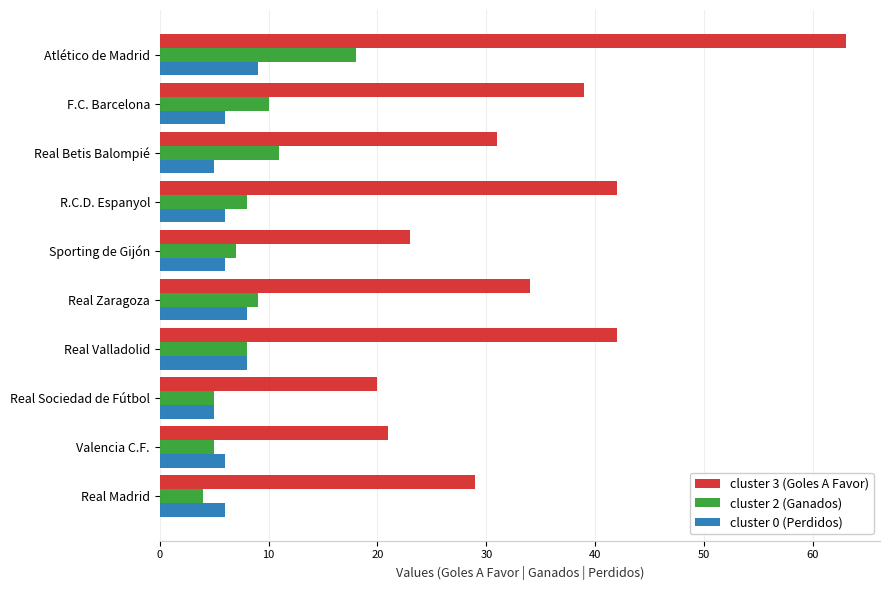

What is the total value across all series at Real Sociedad de Fútbol?

30